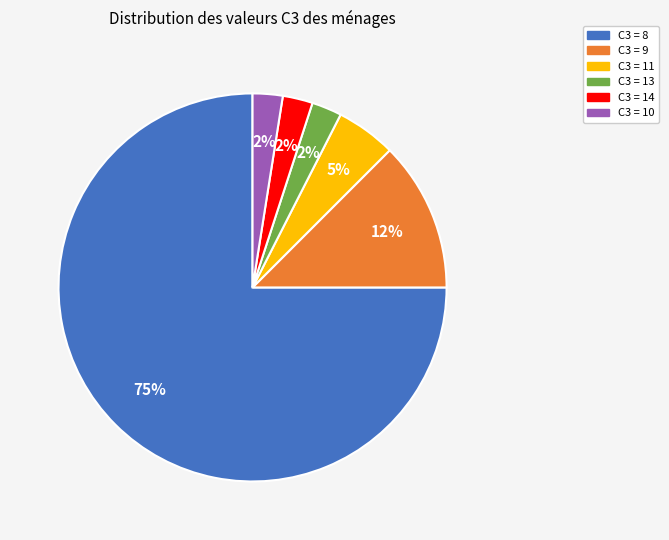

To the nearest percent, what is the average slice percentage?

17%